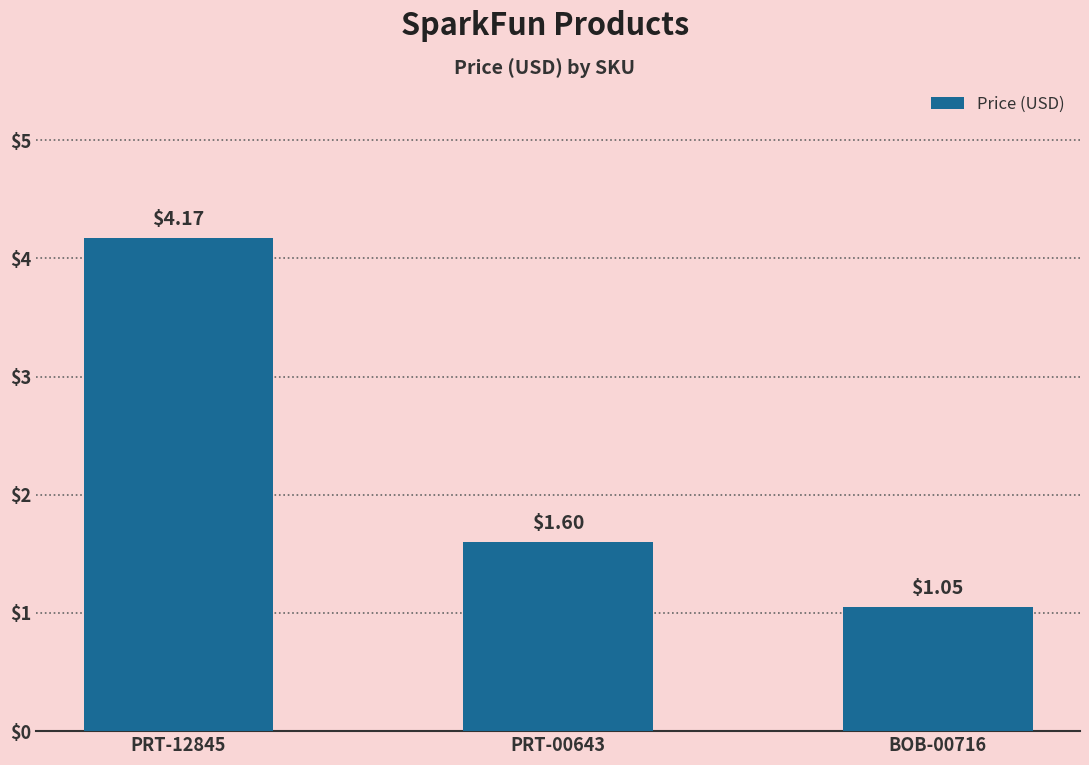

Rank the categories by value from highest to lowest.

PRT-12845, PRT-00643, BOB-00716